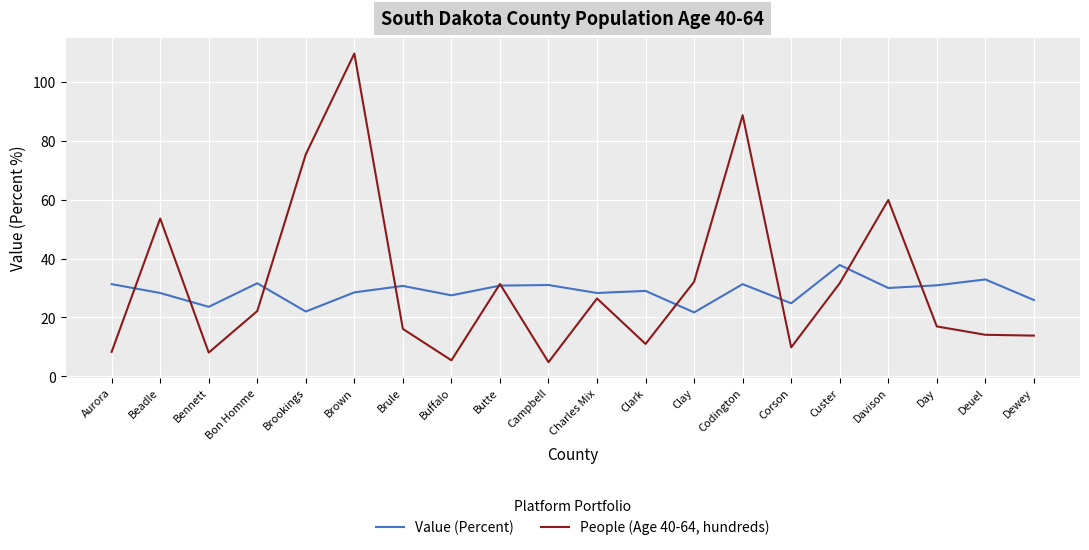

List the series in order of their overall mean, highest first.

People (Age 40-64, hundreds), Value (Percent)